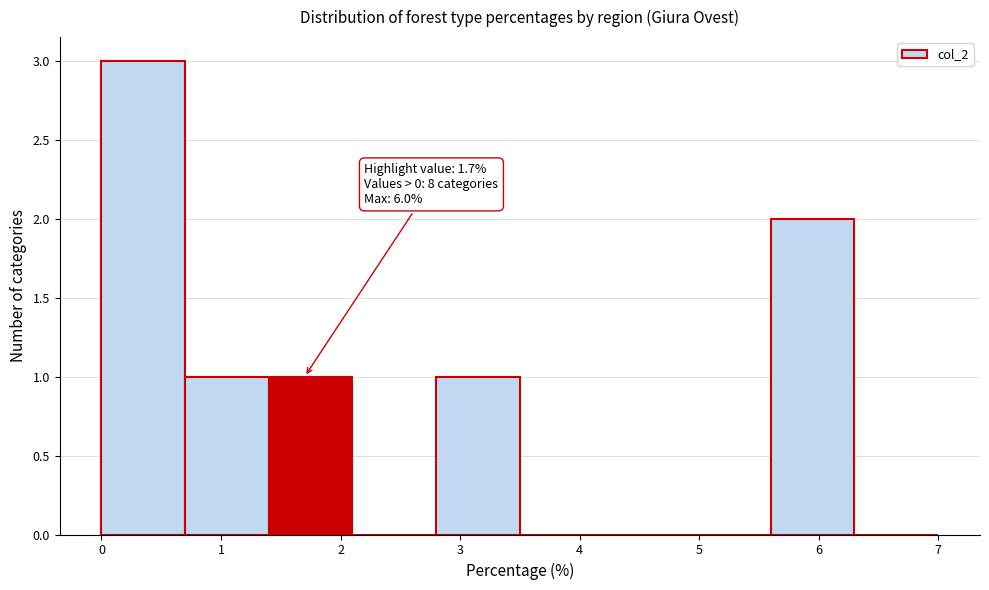

Over which range of the x-axis is the bar tallest?

0.0 to 0.7